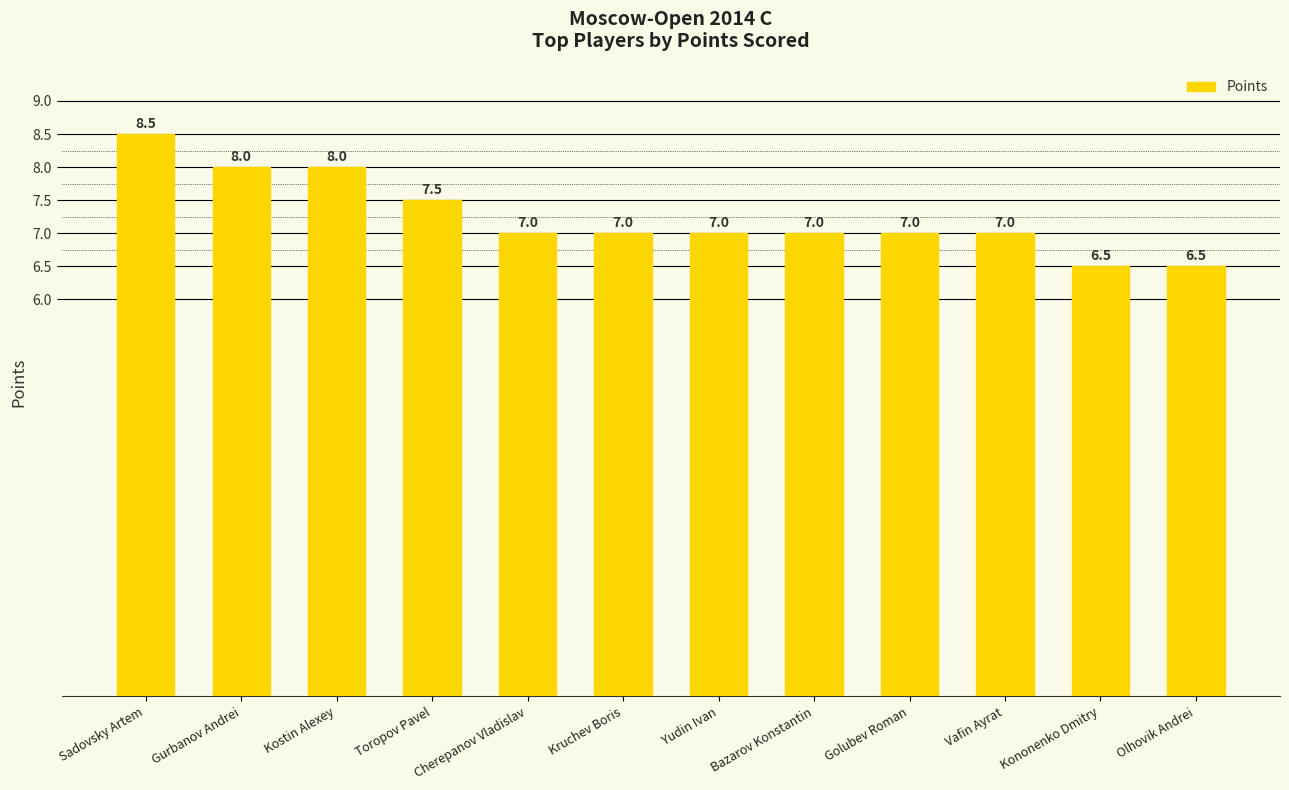

Which category has the highest value across all series?

Sadovsky Artem